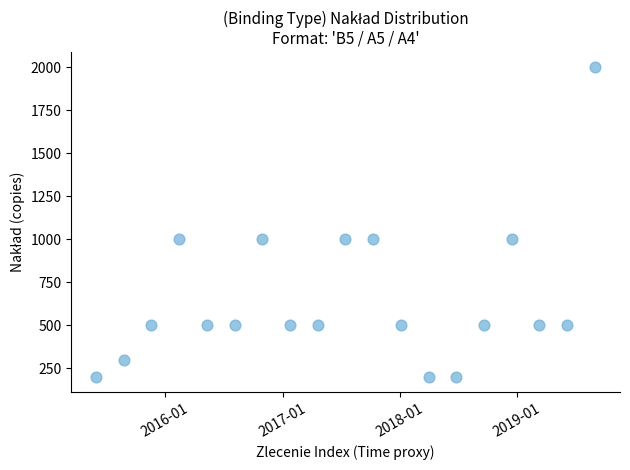

What is the range of Y values (max minus min)?

1800